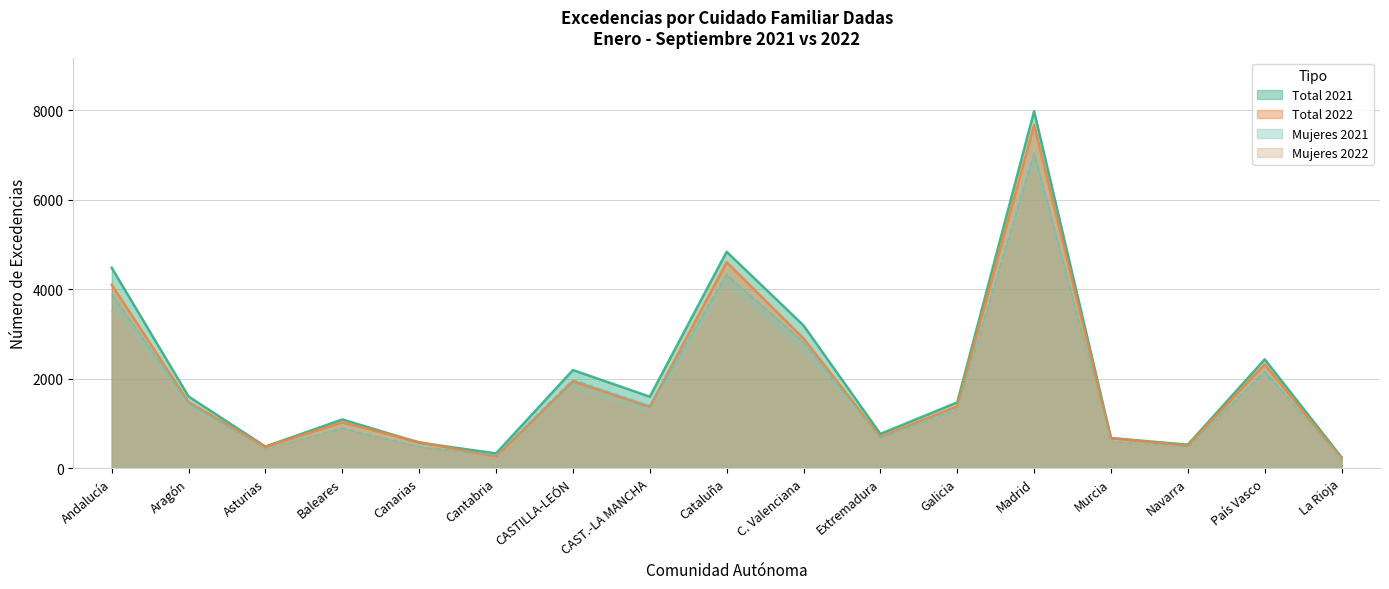

True or false: Mujeres 2021 and Mujeres 2022 cross at least once.

False